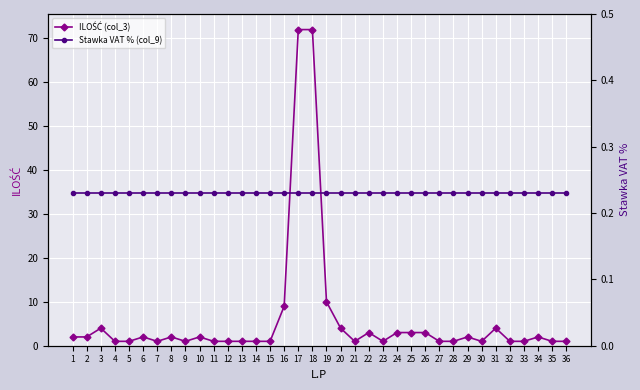

At which label does ILOŚĆ (col_3) first exceed 2?

3